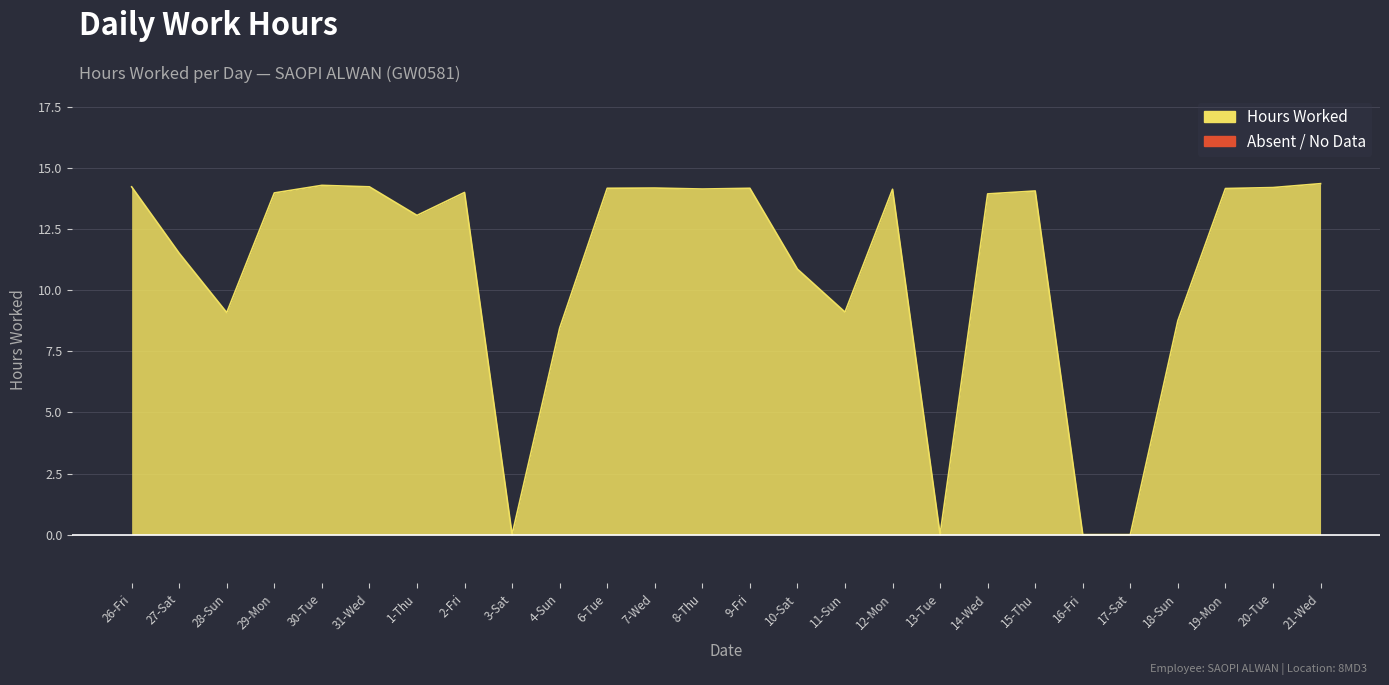

Reading left to right, what are all the values shown in this chart?

14.2	11.5	9.1	14.0	14.3	14.2	13.1	14.0	0.0	8.4	14.2	14.2	14.2	14.2	10.9	9.1	14.1	0.0	13.9	14.1	0.0	0.0	8.8	14.2	14.2	14.4